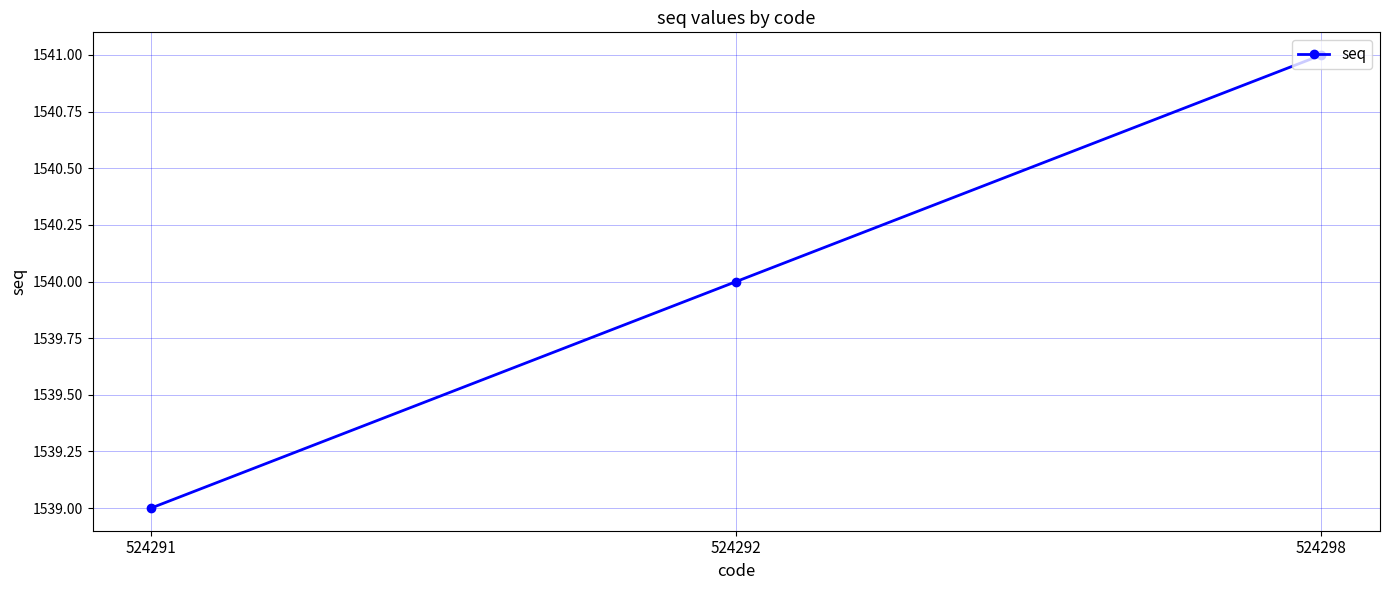

Reading left to right, list all the values displayed in this chart.

524291=1539	524292=1540	524298=1541